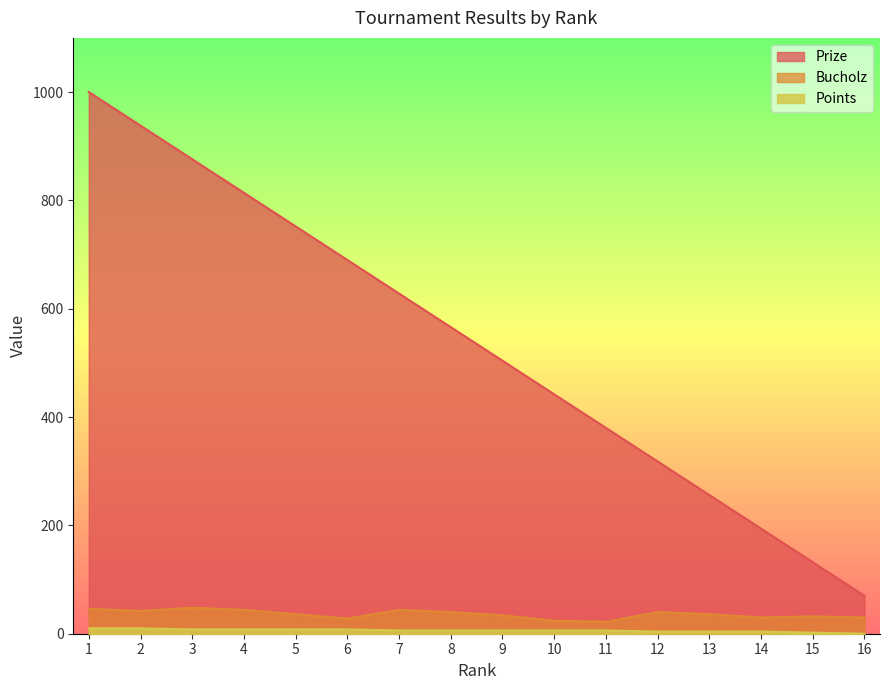

True or false: Bucholz and Points cross at least once.

False